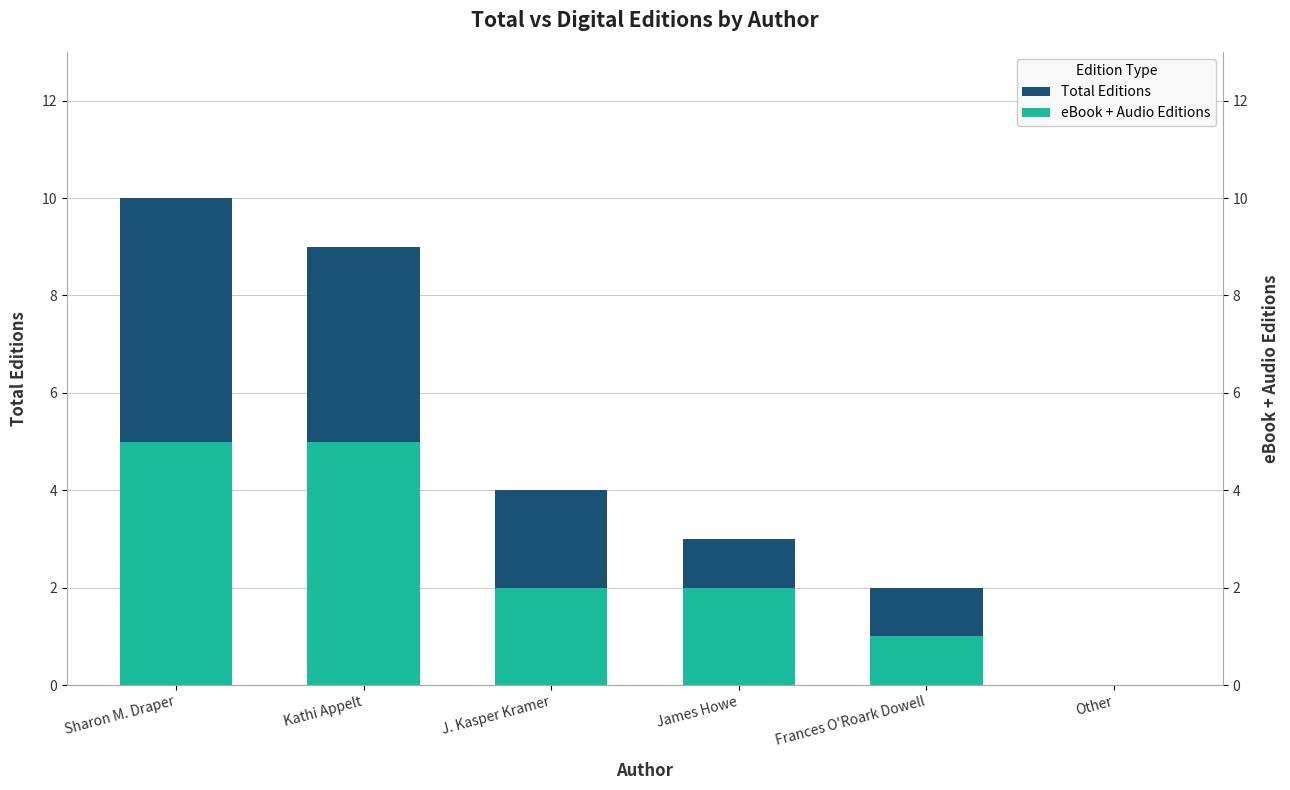

How many values in the eBook + Audio Editions series exceed 2?

2